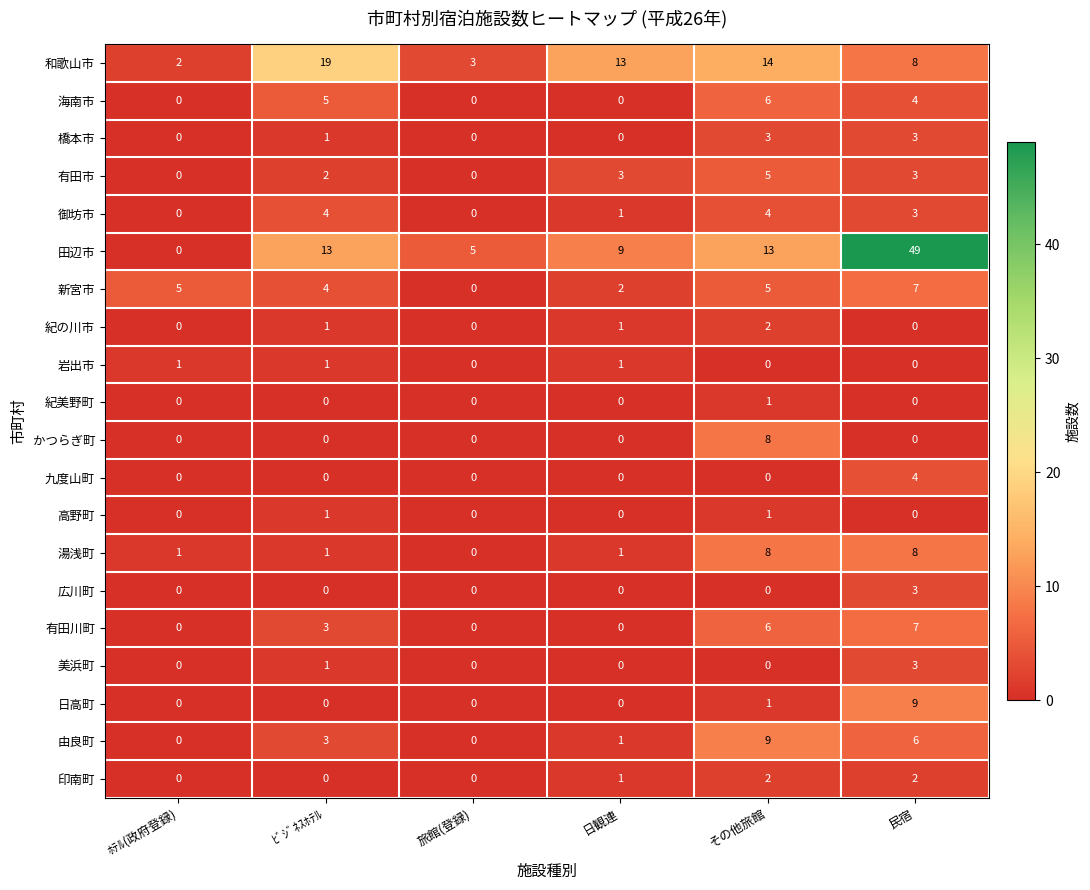

Where does the 和歌山市 series first go above 13?

ﾋﾞｼﾞﾈｽﾎﾃﾙ